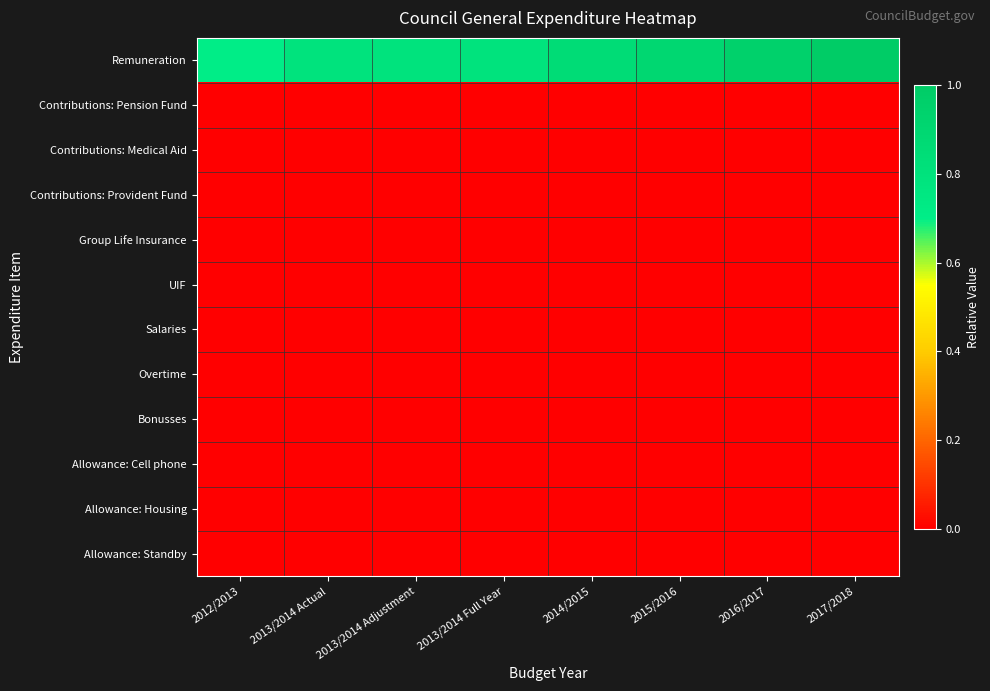

Reading right to left, what are all the values shown in this chart?

Remuneration: 2017/2018=1.0	2016/2017=0.9	2015/2016=0.9	2014/2015=0.9	2013/2014 Full Year=0.8	2013/2014 Adjustment=0.8	2013/2014 Actual=0.8	2012/2013=0.7
Contributions: Pension Fund: 2017/2018=0.0	2016/2017=0.0	2015/2016=0.0	2014/2015=0.0	2013/2014 Full Year=0.0	2013/2014 Adjustment=0.0	2013/2014 Actual=0.0	2012/2013=0.0
Contributions: Medical Aid: 2017/2018=0.0	2016/2017=0.0	2015/2016=0.0	2014/2015=0.0	2013/2014 Full Year=0.0	2013/2014 Adjustment=0.0	2013/2014 Actual=0.0	2012/2013=0.0
Contributions: Provident Fund: 2017/2018=0.0	2016/2017=0.0	2015/2016=0.0	2014/2015=0.0	2013/2014 Full Year=0.0	2013/2014 Adjustment=0.0	2013/2014 Actual=0.0	2012/2013=0.0
Group Life Insurance: 2017/2018=0.0	2016/2017=0.0	2015/2016=0.0	2014/2015=0.0	2013/2014 Full Year=0.0	2013/2014 Adjustment=0.0	2013/2014 Actual=0.0	2012/2013=0.0
UIF: 2017/2018=0.0	2016/2017=0.0	2015/2016=0.0	2014/2015=0.0	2013/2014 Full Year=0.0	2013/2014 Adjustment=0.0	2013/2014 Actual=0.0	2012/2013=0.0
Salaries: 2017/2018=0.0	2016/2017=0.0	2015/2016=0.0	2014/2015=0.0	2013/2014 Full Year=0.0	2013/2014 Adjustment=0.0	2013/2014 Actual=0.0	2012/2013=0.0
Overtime: 2017/2018=0.0	2016/2017=0.0	2015/2016=0.0	2014/2015=0.0	2013/2014 Full Year=0.0	2013/2014 Adjustment=0.0	2013/2014 Actual=0.0	2012/2013=0.0
Bonusses: 2017/2018=0.0	2016/2017=0.0	2015/2016=0.0	2014/2015=0.0	2013/2014 Full Year=0.0	2013/2014 Adjustment=0.0	2013/2014 Actual=0.0	2012/2013=0.0
Allowance: Cell phone: 2017/2018=0.0	2016/2017=0.0	2015/2016=0.0	2014/2015=0.0	2013/2014 Full Year=0.0	2013/2014 Adjustment=0.0	2013/2014 Actual=0.0	2012/2013=0.0
Allowance: Housing: 2017/2018=0.0	2016/2017=0.0	2015/2016=0.0	2014/2015=0.0	2013/2014 Full Year=0.0	2013/2014 Adjustment=0.0	2013/2014 Actual=0.0	2012/2013=0.0
Allowance: Standby: 2017/2018=0.0	2016/2017=0.0	2015/2016=0.0	2014/2015=0.0	2013/2014 Full Year=0.0	2013/2014 Adjustment=0.0	2013/2014 Actual=0.0	2012/2013=0.0